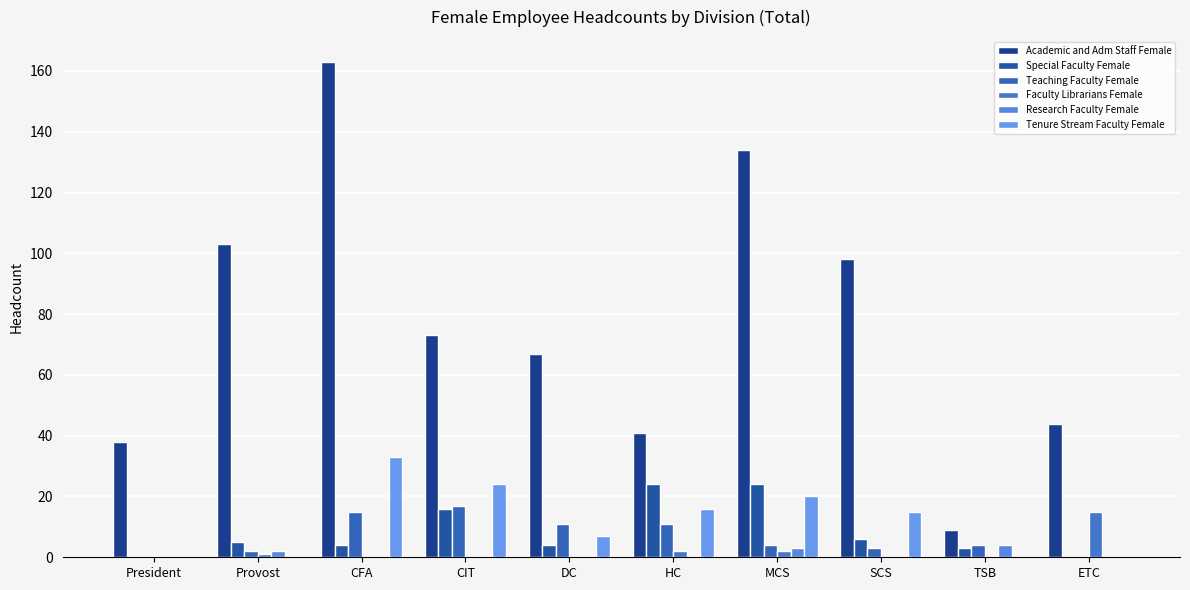

What are all the series names shown in the legend?

Academic and Adm Staff Female, Special Faculty Female, Teaching Faculty Female, Faculty Librarians Female, Research Faculty Female, Tenure Stream Faculty Female